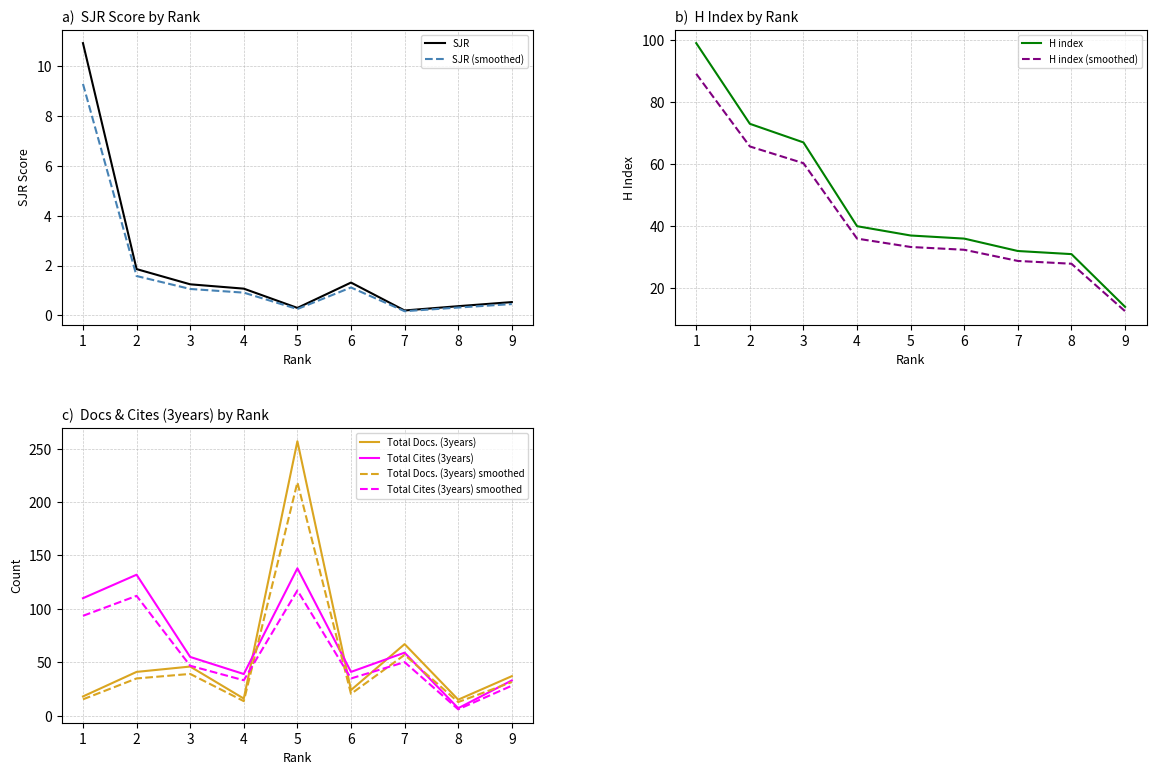

Which has a higher value, 2 or 6?

2